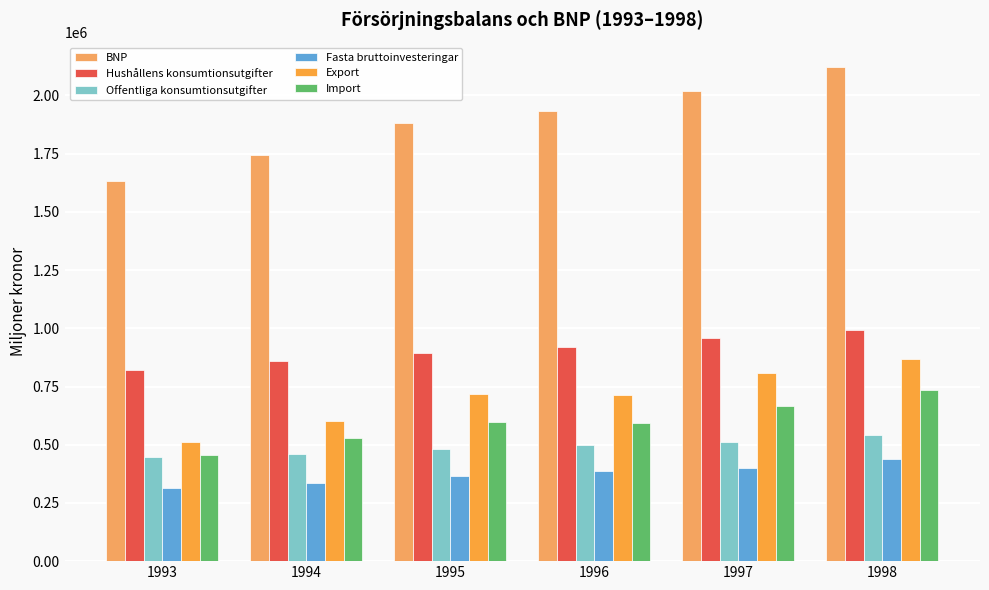

Are the bars horizontal?

No